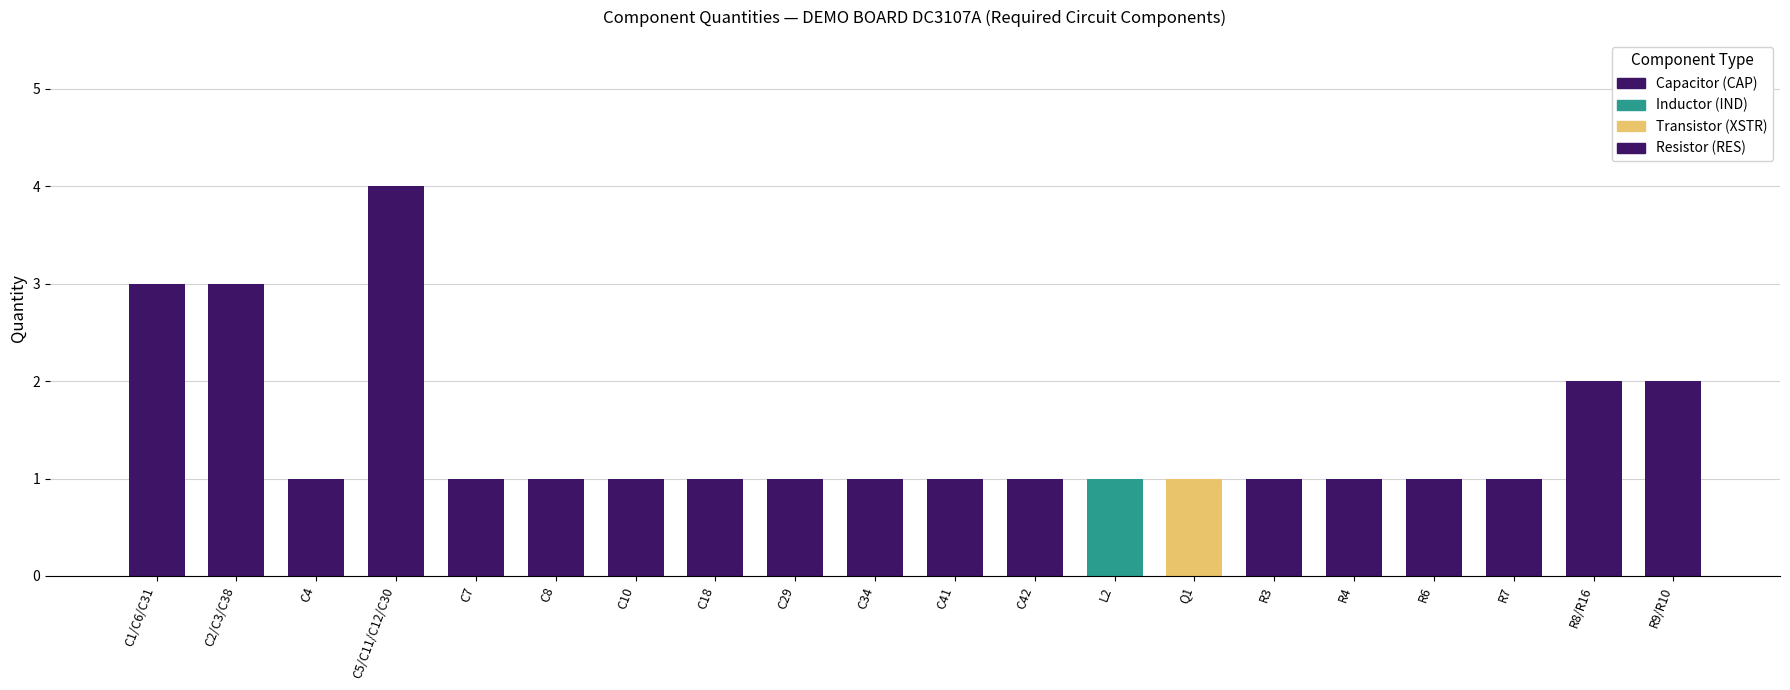

What is the value of the 5th bar from the left?

1